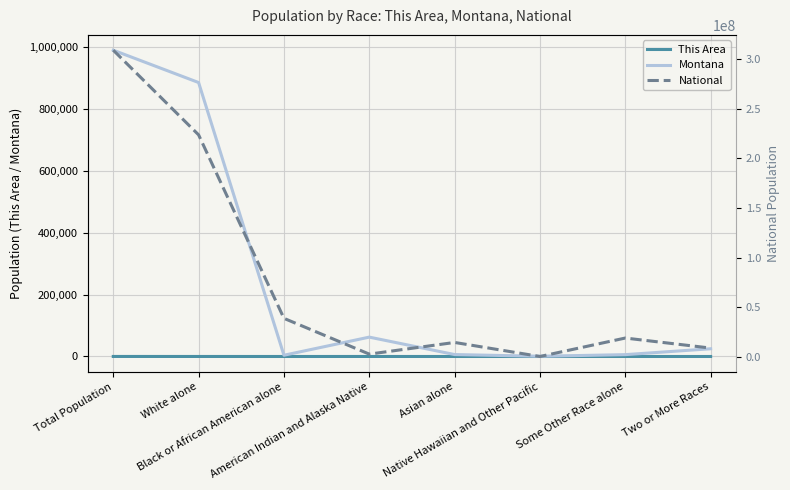

What is the value of the This Area point at the 2nd from the left?

52